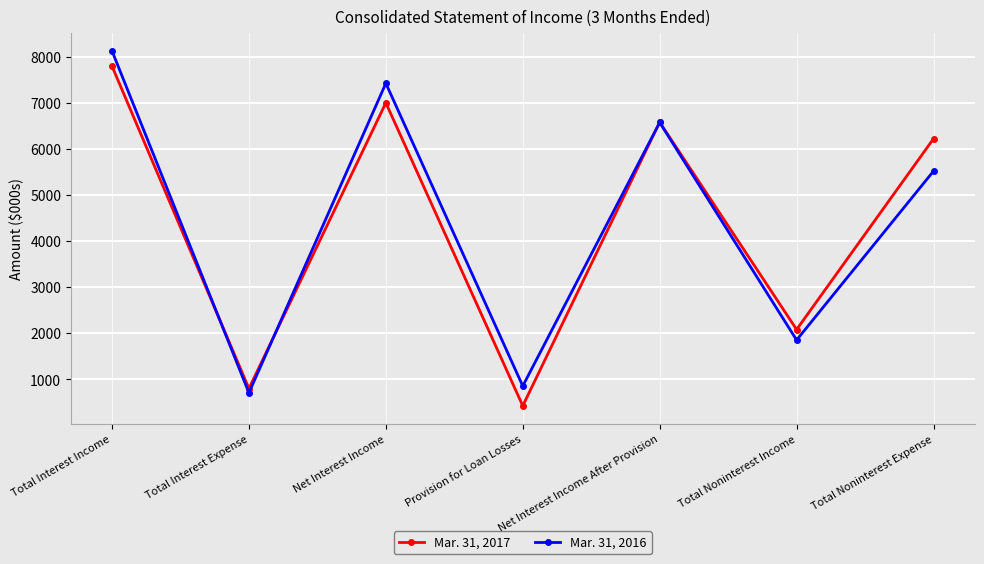

What is the sum of all Mar. 31, 2016 values?

31025